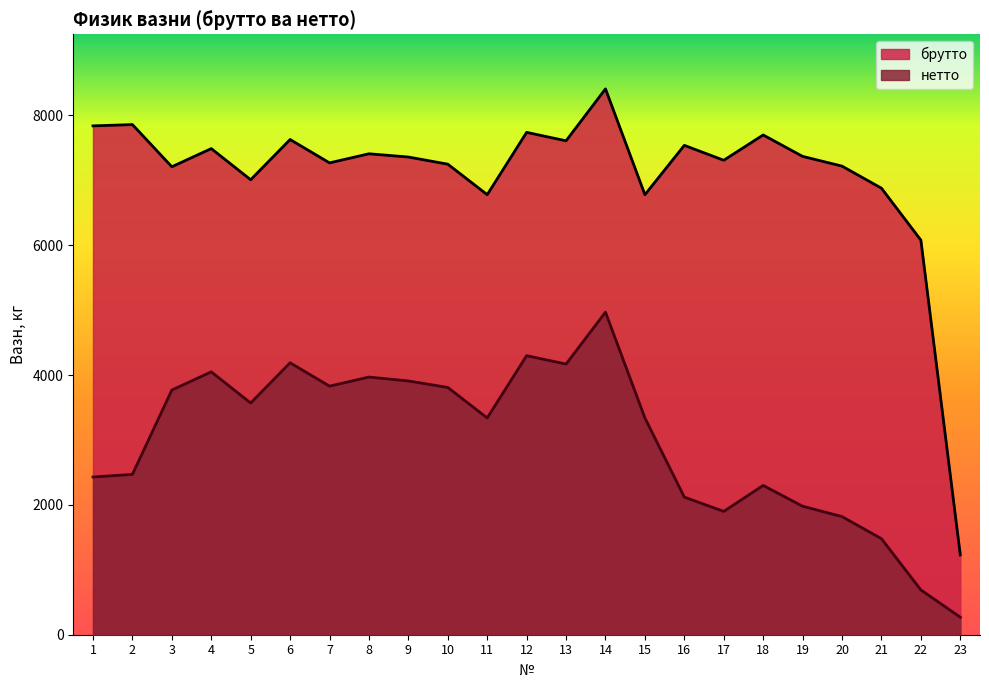

Which series has the largest total across all categories?

брутто